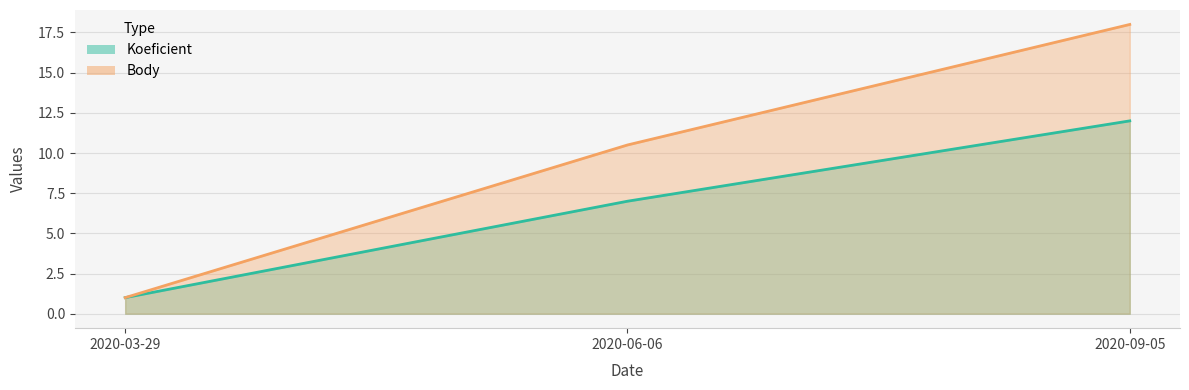

True or false: Body has a value of 18.0 at 2020-09-05.

True